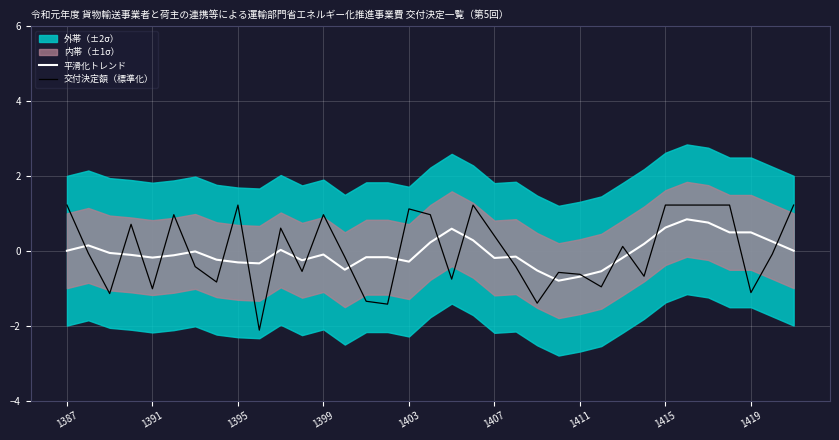

Is it true that 交付決定額（標準化） equals 0.4 at 1407?

True